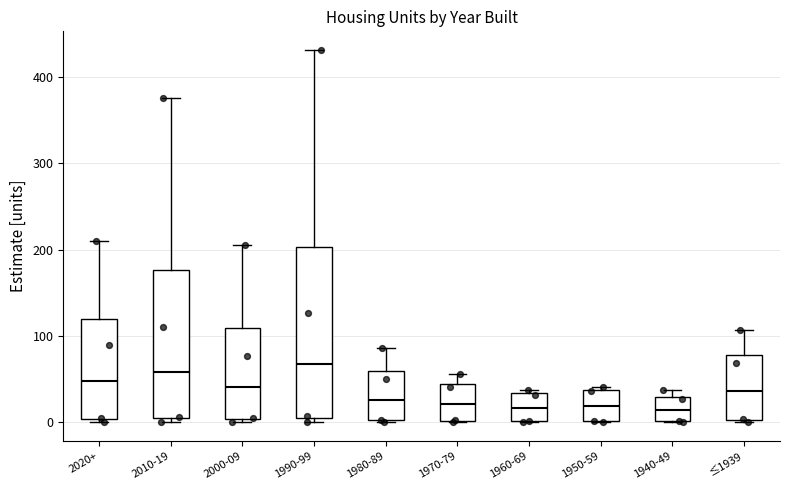

Reading left to right, read every box against the y-axis: the position of its median line, the range the box covers, and the ends of its whiskers. The values are not printed on the chart, so give them approximately, as read against the axis.

2020+: median 50, box 0 to 120, whiskers 0 (just below the box's lower edge) to 210
2010-19: median 60, box 0 to 180, whiskers 0 (just below the box's lower edge) to 380
2000-09: median 40, box 0 to 110, whiskers 0 (just below the box's lower edge) to 210
1990-99: median 70, box 10 to 200, whiskers 0 to 430
1980-89: median 30, box 0 to 60, whiskers 0 to 90
1970-79: median 20, box 0 to 40, whiskers 0 to 60
1960-69: median 20, box 0 to 30, whiskers 0 to 40
1950-59: median 20, box 0 to 40, whiskers 0 to 40 (just above the box's upper edge)
1940-49: median 10, box 0 to 30, whiskers 0 to 40
≤1939: median 40, box 0 to 80, whiskers 0 (just below the box's lower edge) to 110